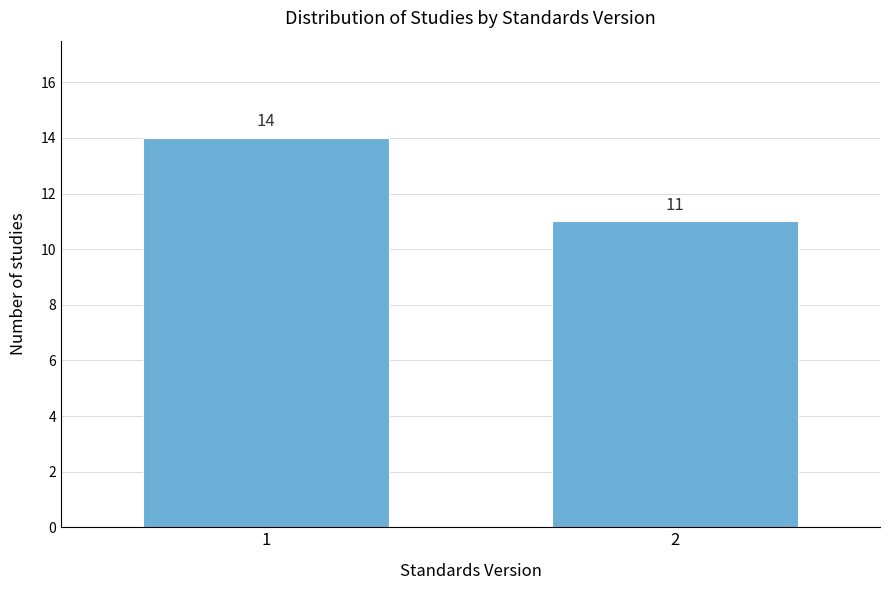

Reading left to right, list all the values displayed in this chart.

14	11